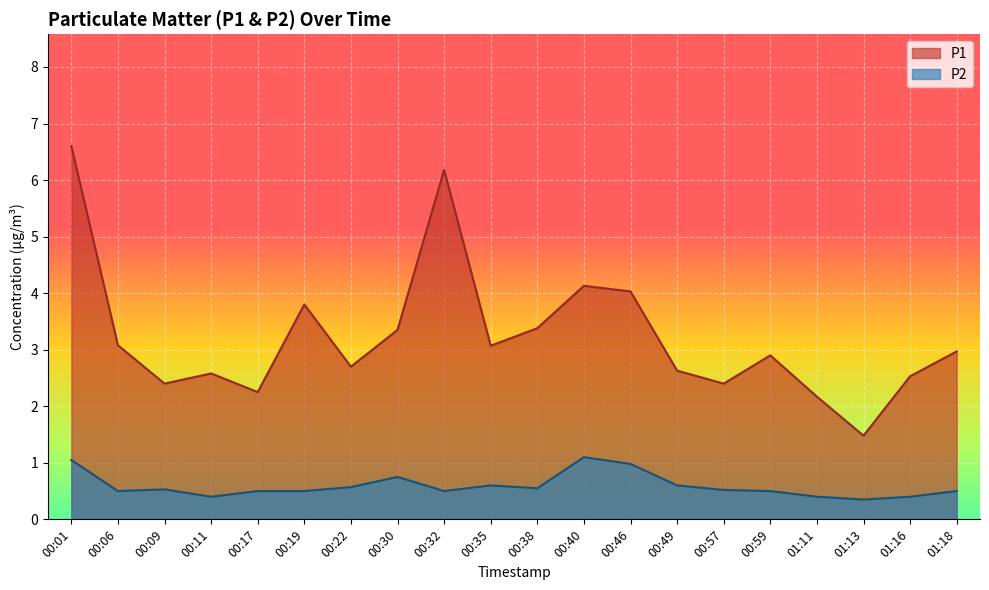

True or false: P2 and P1 intersect in this chart.

False